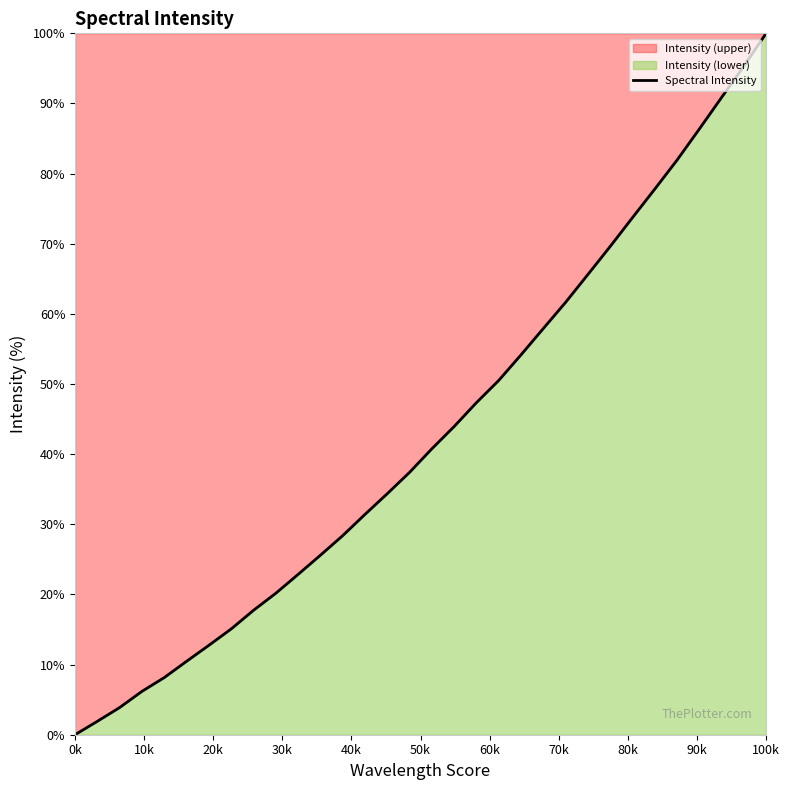

At which category does the chart reach its peak across all series?

100k